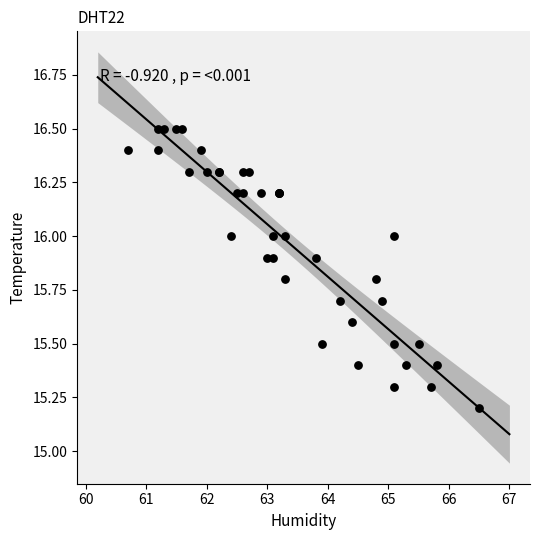

What Y value in the scatter plot is closest to 15?

15.2